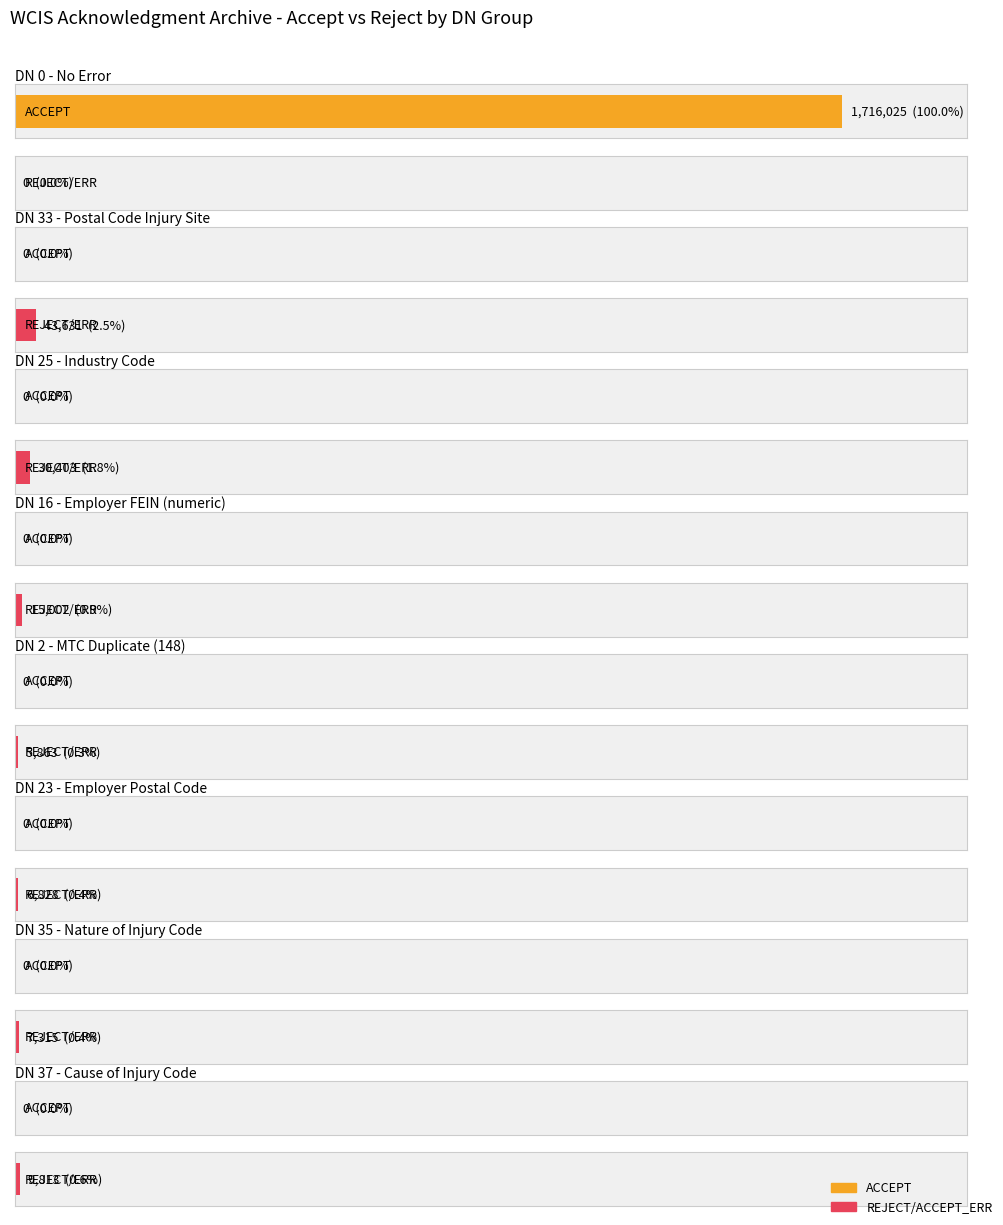

What is the difference between the highest and lowest values at 2?

5863